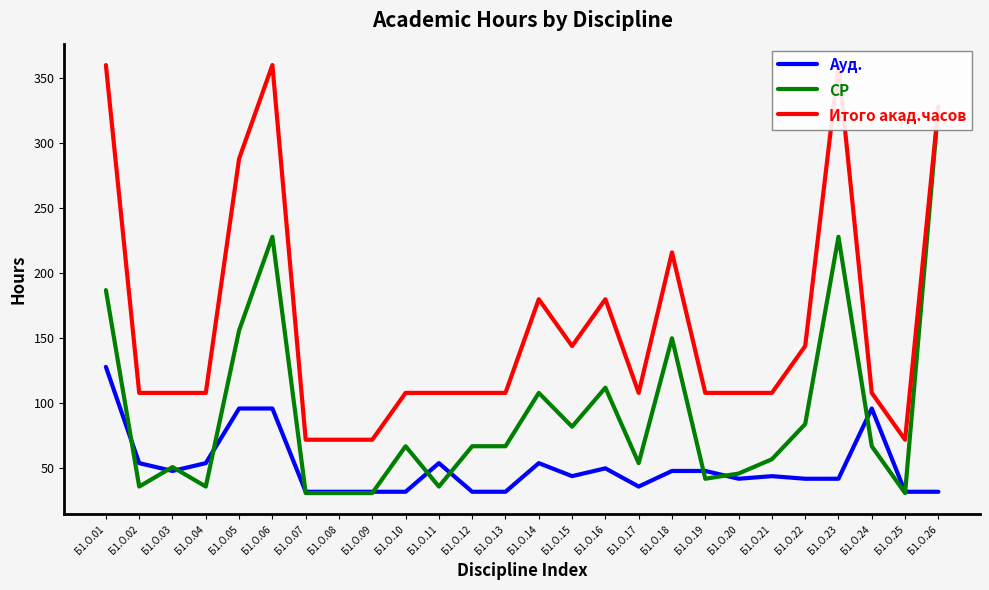

Reading left to right, extract all data points from this chart.

Ауд.: 128	54	48	54	96	96	32	32	32	32	54	32	32	54	44	50	36	48	48	42	44	42	42	96	32	32
СР: 187	36	51	36	156	228	31	31	31	67	36	67	67	108	82	112	54	150	42	46	57	84	228	67	31	328
Итого акад.часов: 360	108	108	108	288	360	72	72	72	108	108	108	108	180	144	180	108	216	108	108	108	144	360	108	72	328